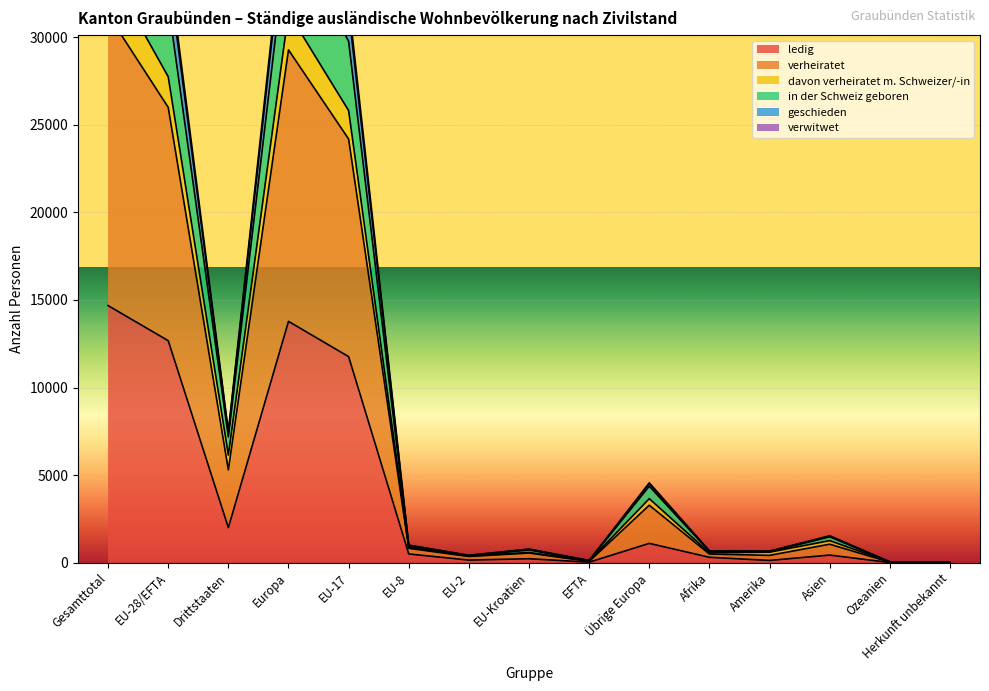

At how many categories does at least one series exceed 29113?

4